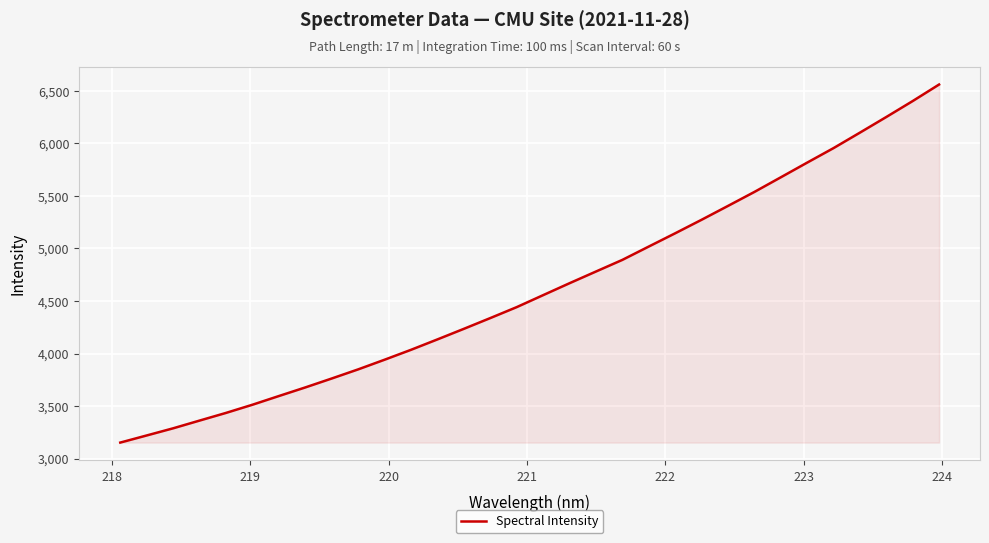

What is the greatest value displayed?

6560.2